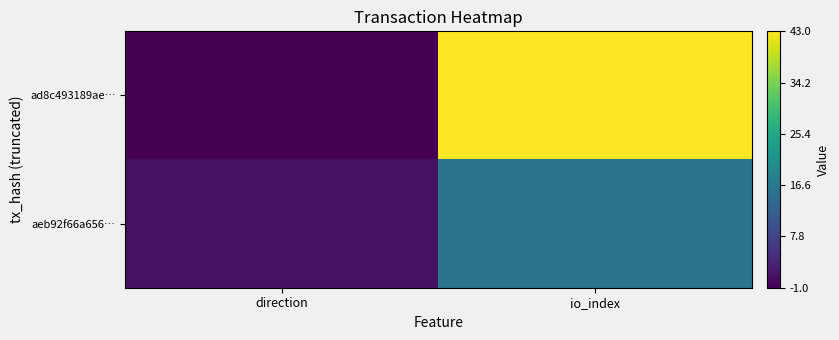

Reading left to right, extract all data points from this chart.

ad8c493189ae…: direction=-1	io_index=43
aeb92f66a656…: direction=1	io_index=16